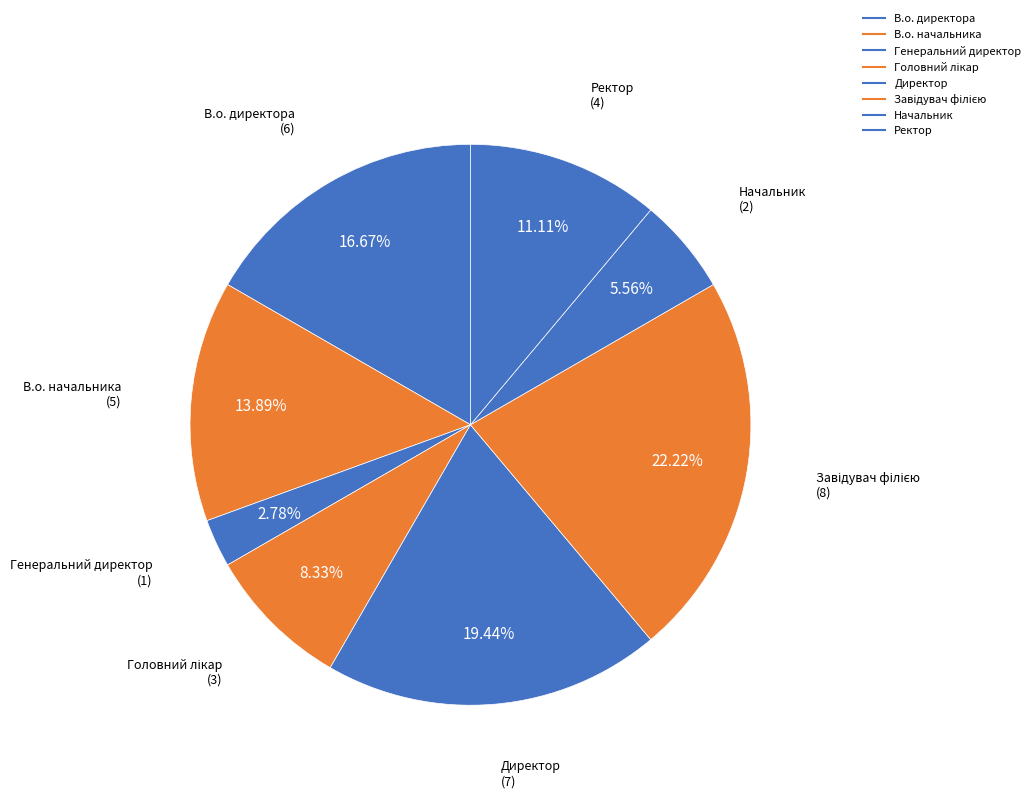

Which has a higher value, Директор or В.о. начальника?

Директор